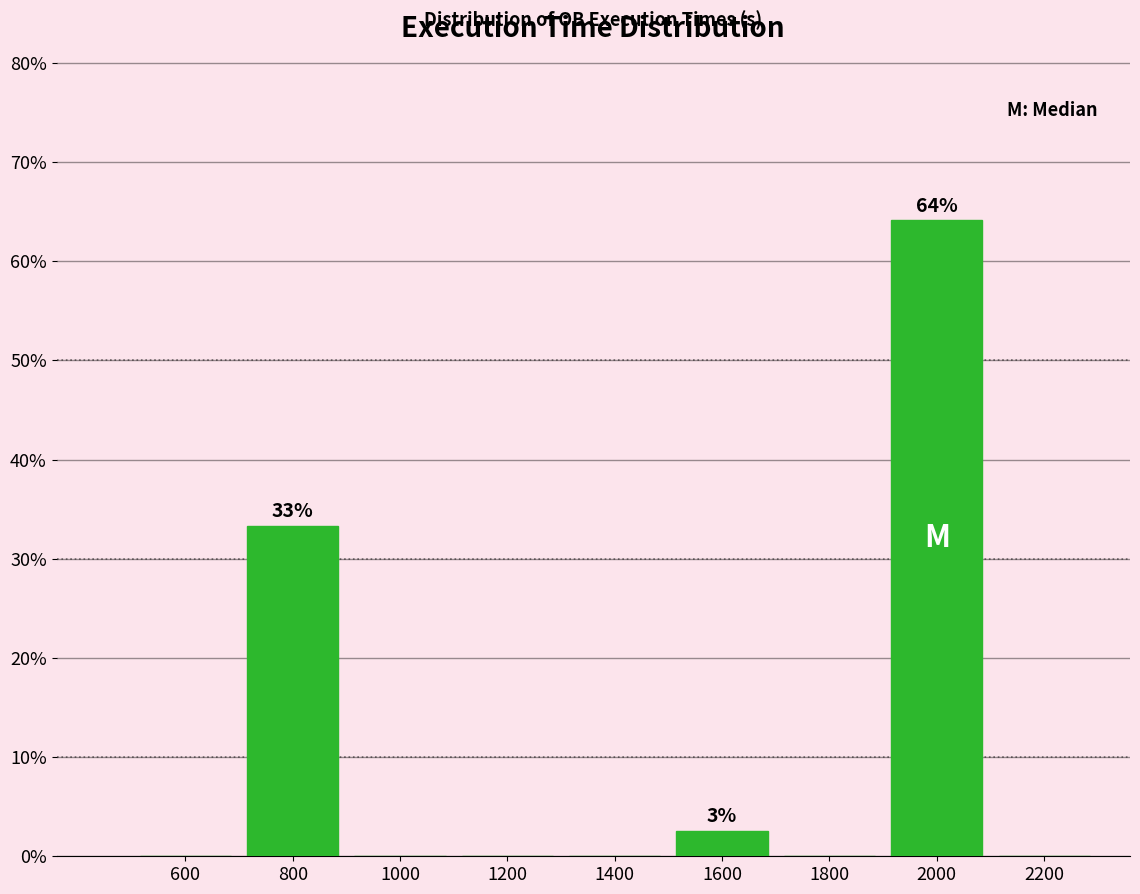

Which range on the x-axis has the tallest bar?

1900 to 2100